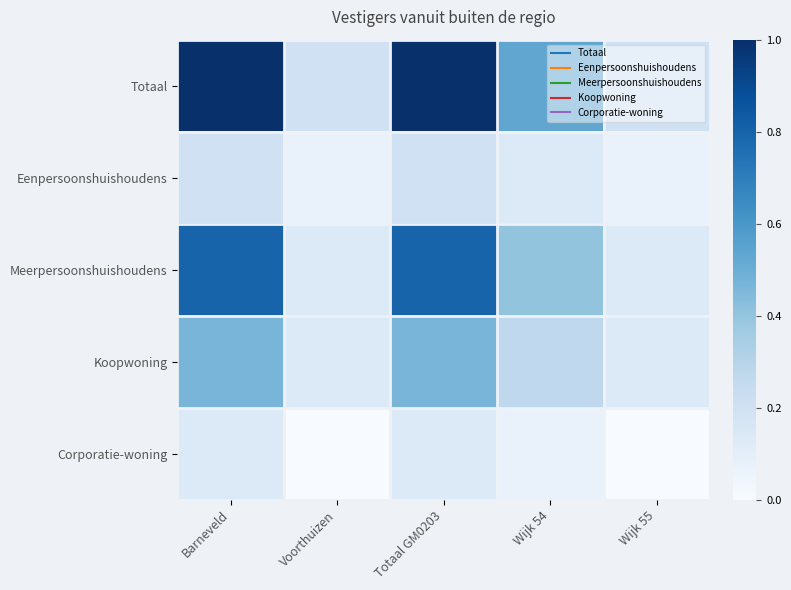

Reading left to right, list all the values displayed in this chart.

Totaal: Barneveld=1.0	Voorthuizen=0.2	Totaal GM0203=1.0	Wijk 54=0.5	Wijk 55=0.2
Eenpersoonshuishoudens: Barneveld=0.2	Voorthuizen=0.1	Totaal GM0203=0.2	Wijk 54=0.1	Wijk 55=0.1
Meerpersoonshuishoudens: Barneveld=0.8	Voorthuizen=0.1	Totaal GM0203=0.8	Wijk 54=0.4	Wijk 55=0.1
Koopwoning: Barneveld=0.5	Voorthuizen=0.1	Totaal GM0203=0.5	Wijk 54=0.3	Wijk 55=0.1
Corporatie-woning: Barneveld=0.1	Voorthuizen=0.0	Totaal GM0203=0.1	Wijk 54=0.1	Wijk 55=0.0